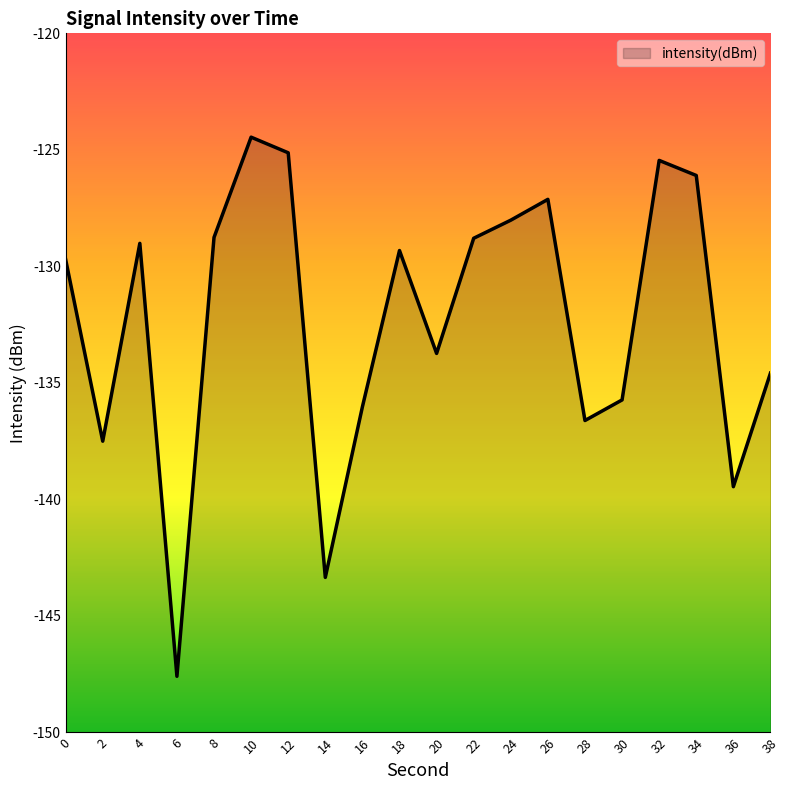

What is the sum of all values?

-2646.4